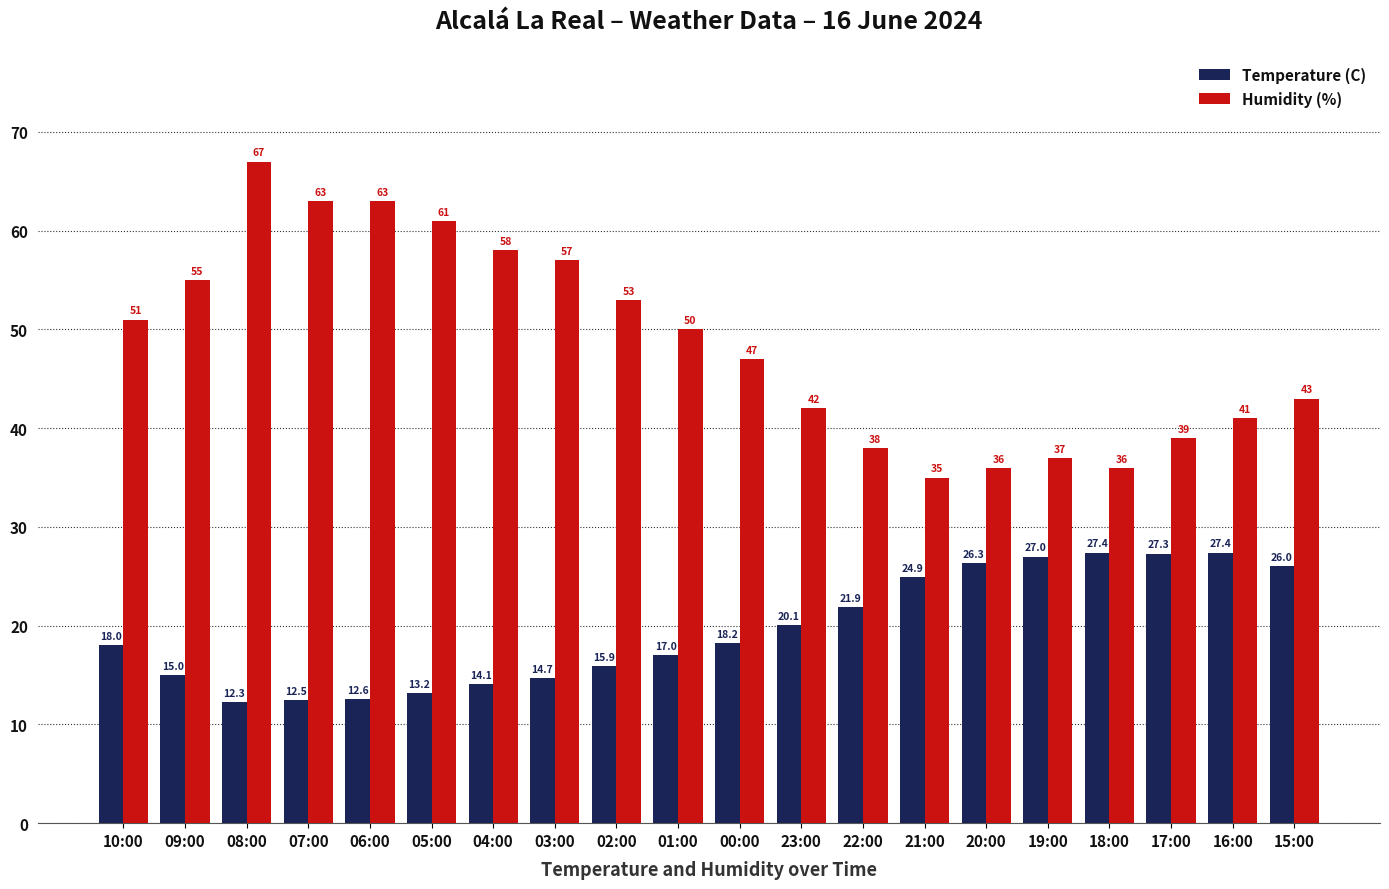

What are all the series names shown in the legend?

Temperature (C), Humidity (%)